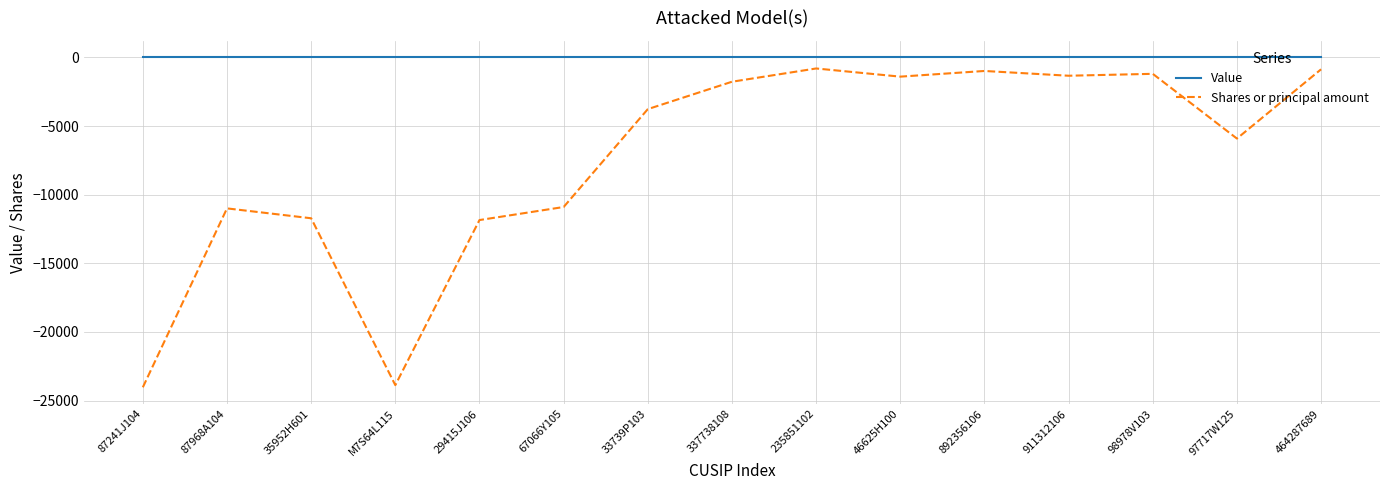

Rank the series by their maximum value, from lowest to highest.

Shares or principal amount, Value